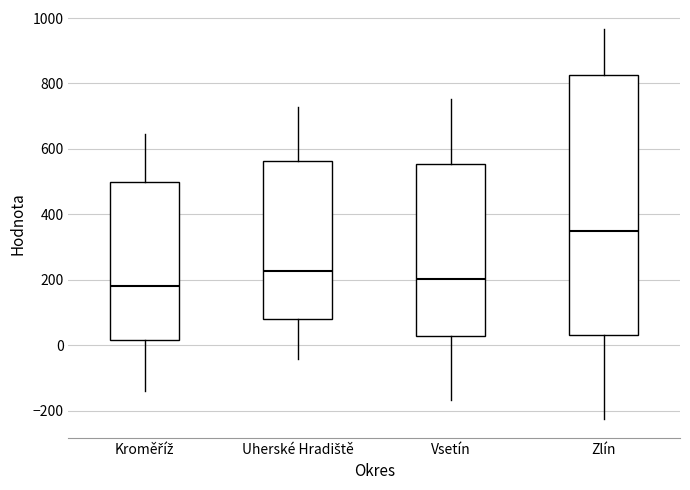

Comparing the boxes themselves (not the whiskers), which one is the tallest?

Zlín